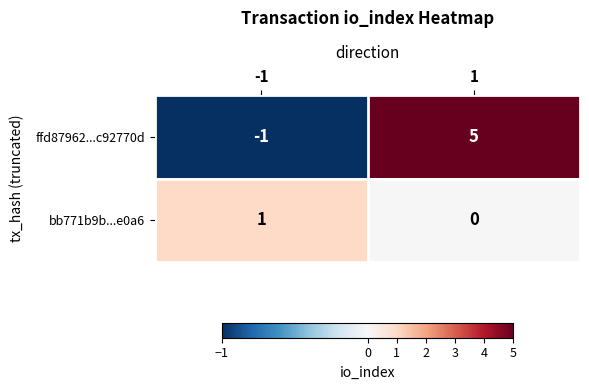

Is it true that ffd87962...c92770d equals 5 at 1?

True